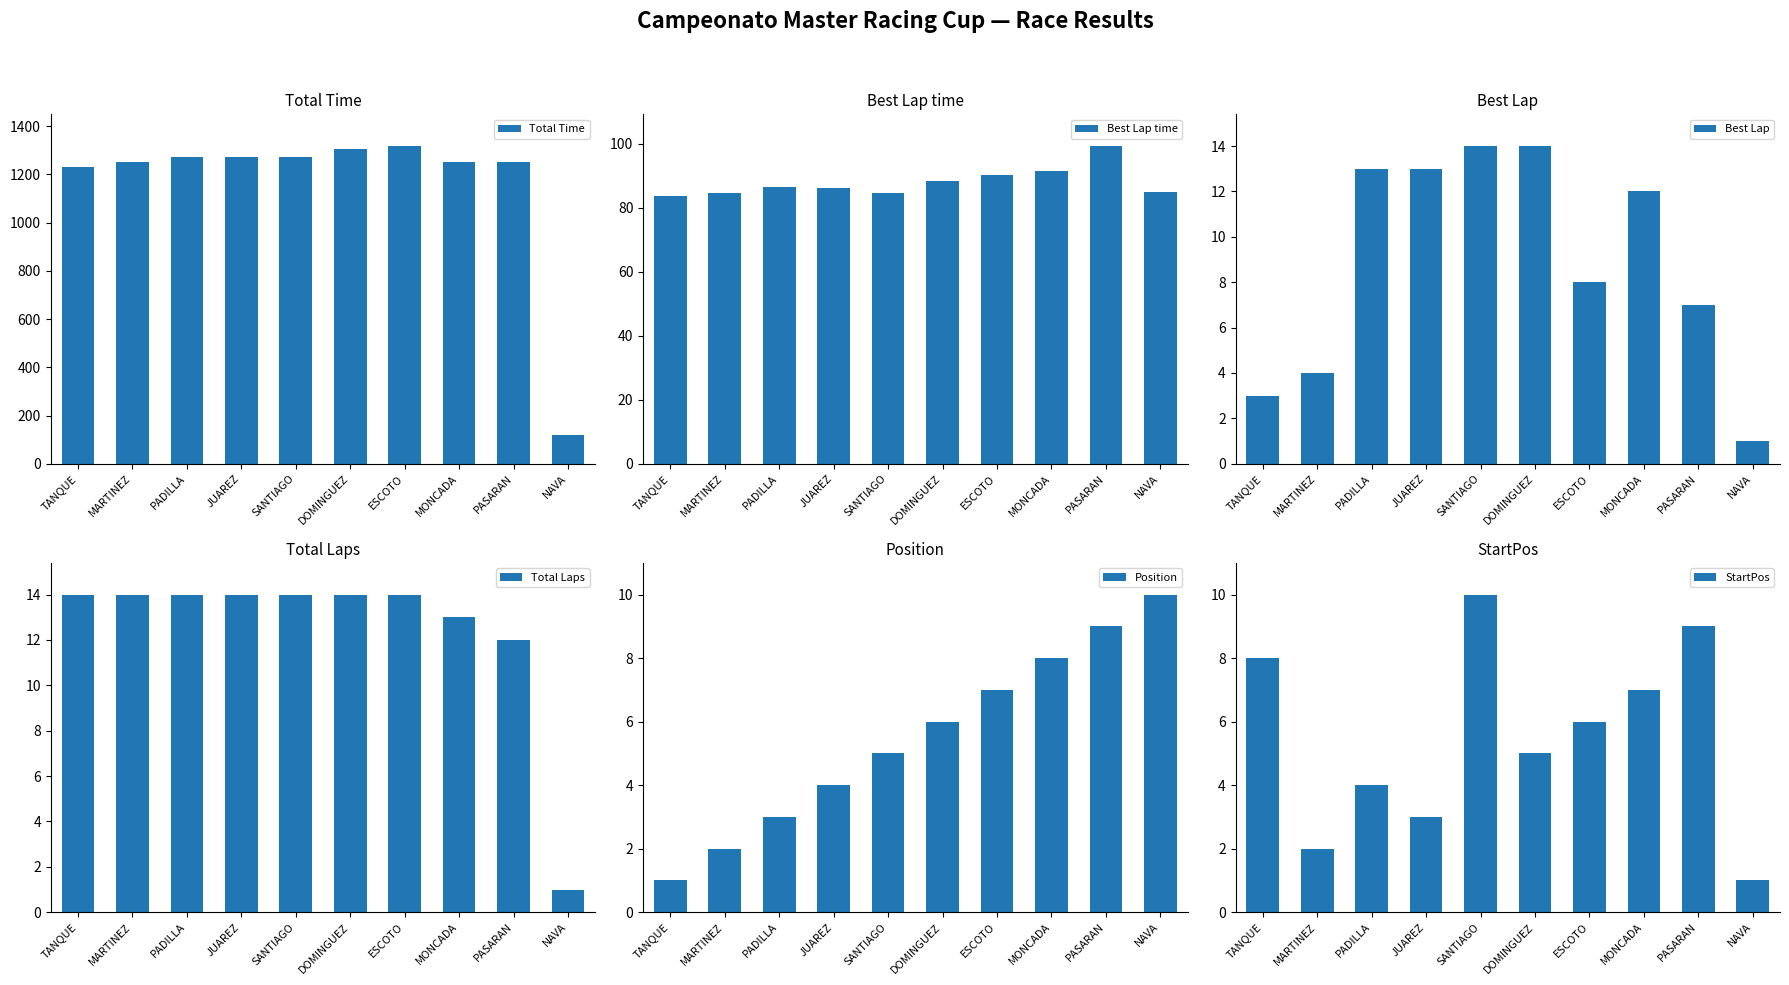

Is it true that Total Laps equals 14.0 at JUAREZ?

True